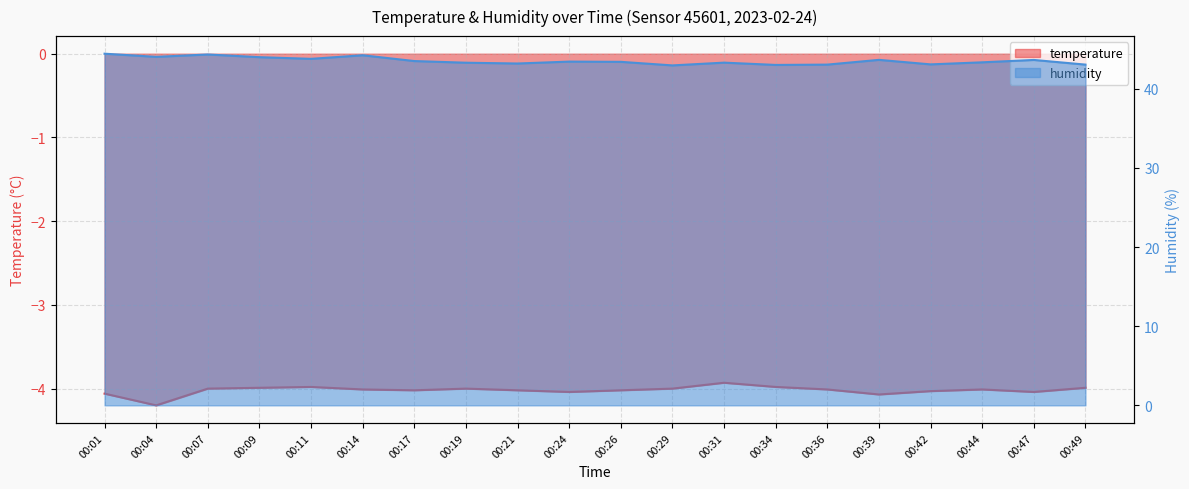

What is the total value across all series at 00:07?

40.3